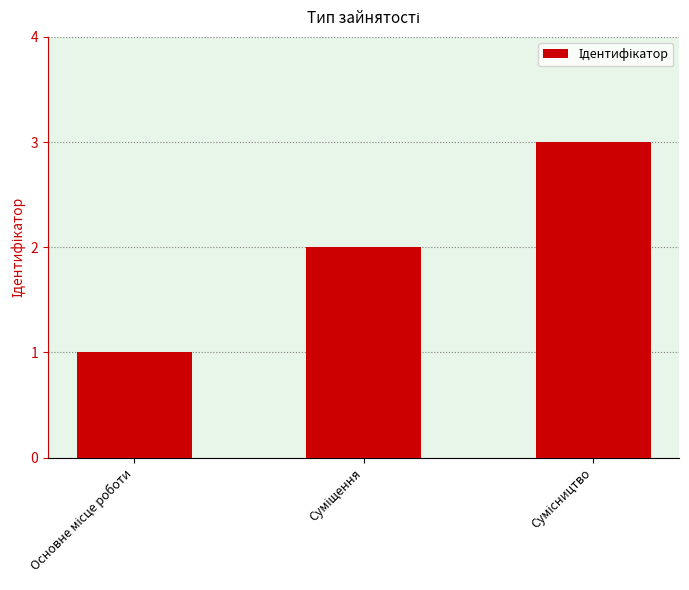

What is the sum of all values?

6